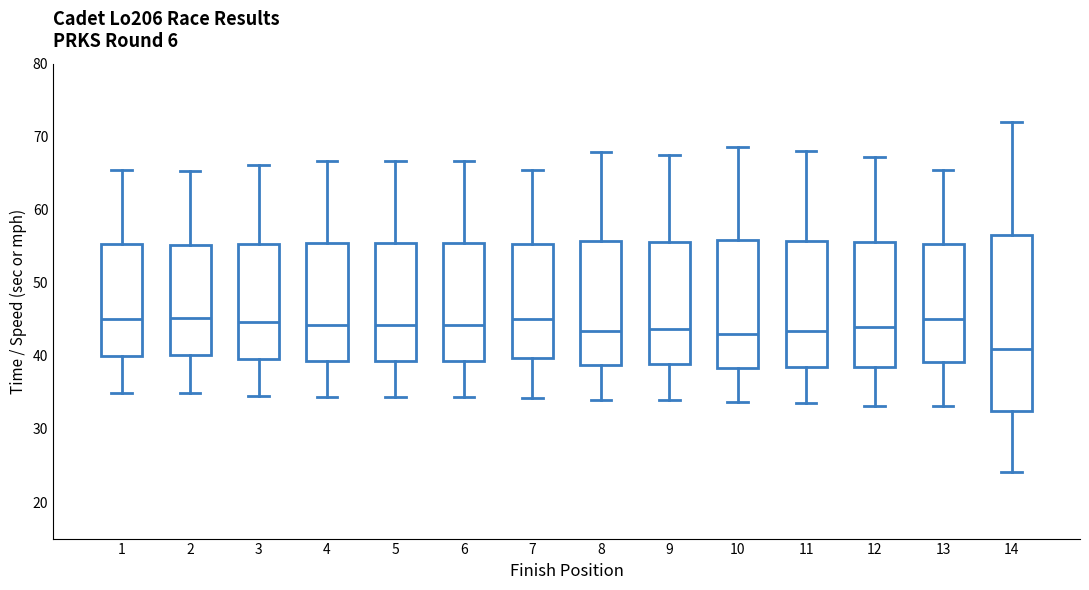

Which box is the tallest, from its lower edge to its upper edge?

14